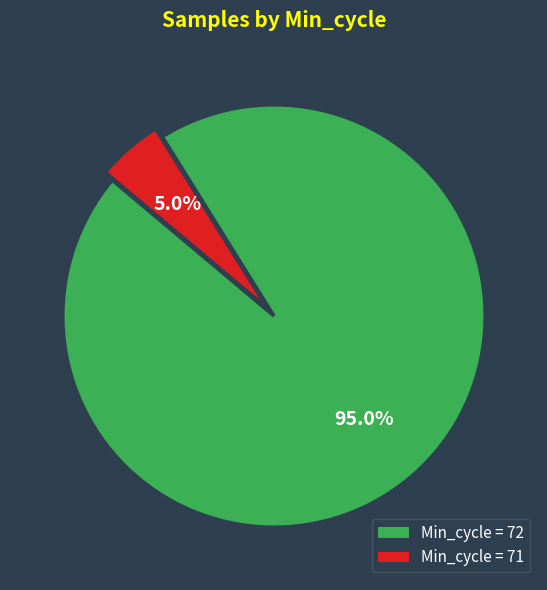

Is there any slice that represents more than half of the pie?

Yes